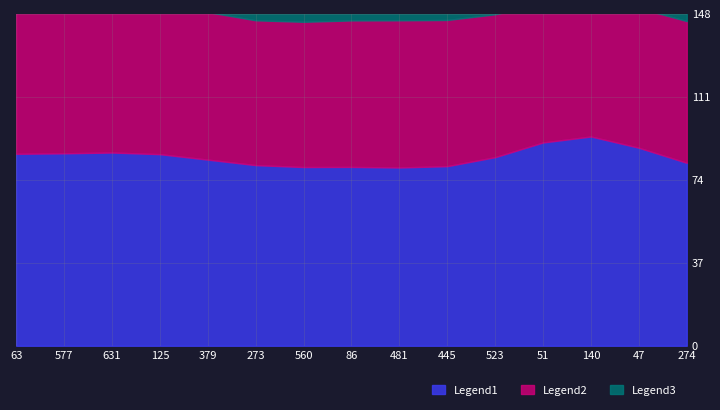

Where is Legend2 nearest to the value 0?

51